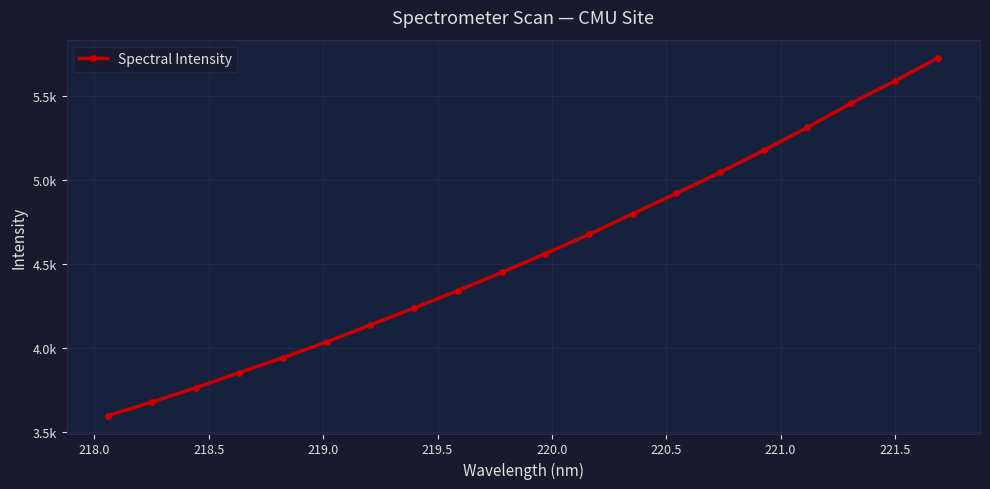

Does the chart have visible grid lines?

Yes